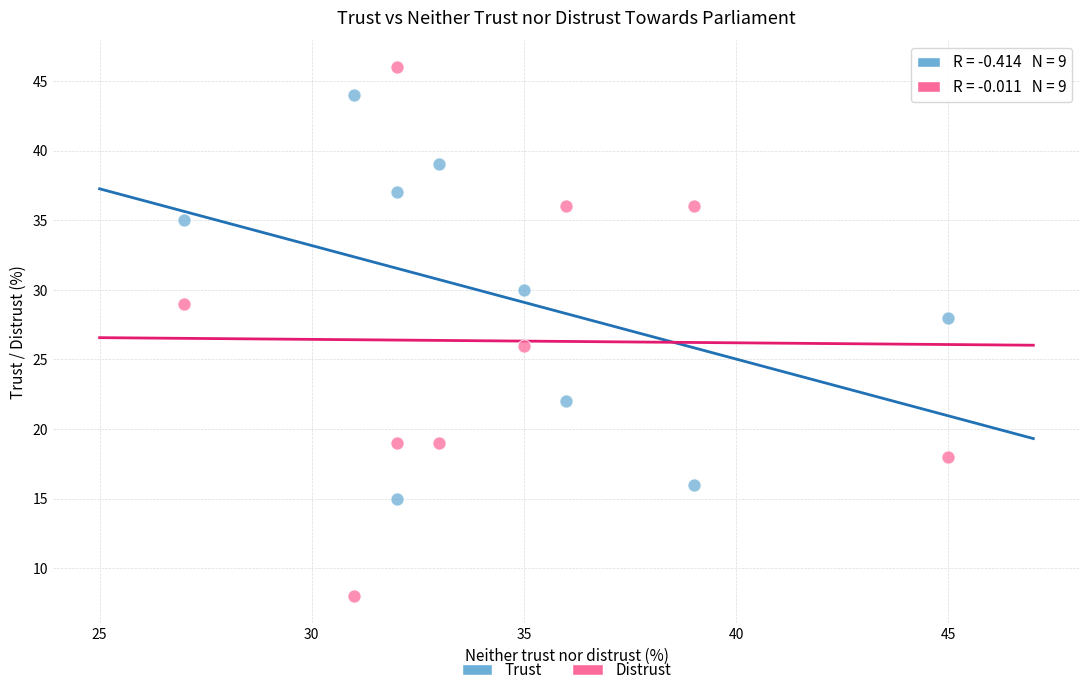

What are all the series names shown in the legend?

Trust, Distrust